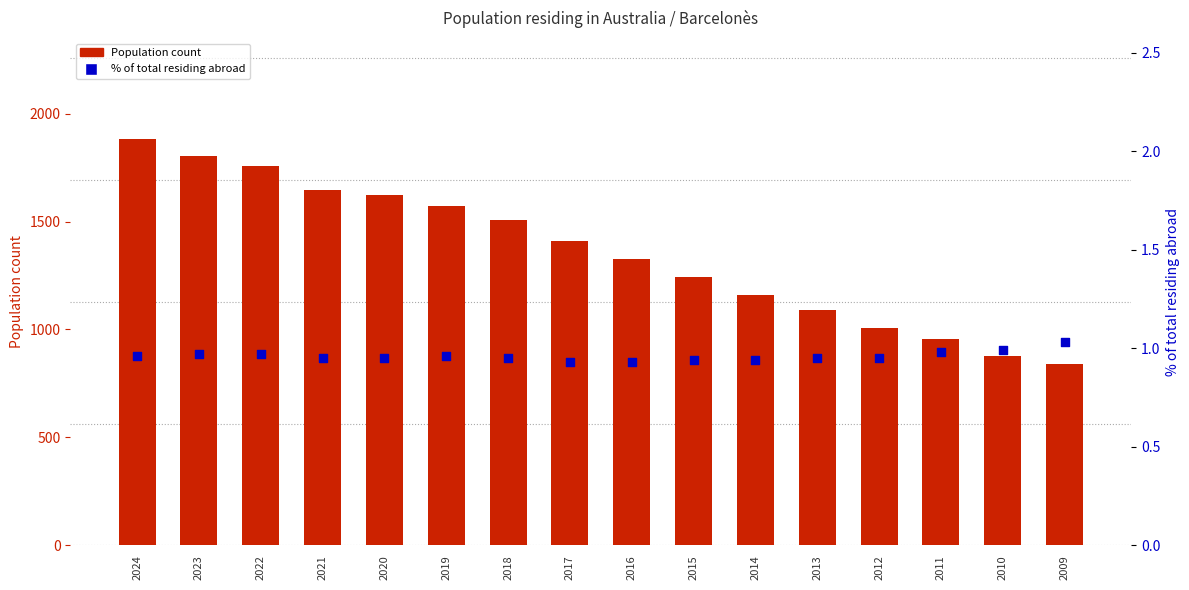

Is the value of % of total residing abroad at 2024 greater than the value of Population count at 2023?

No